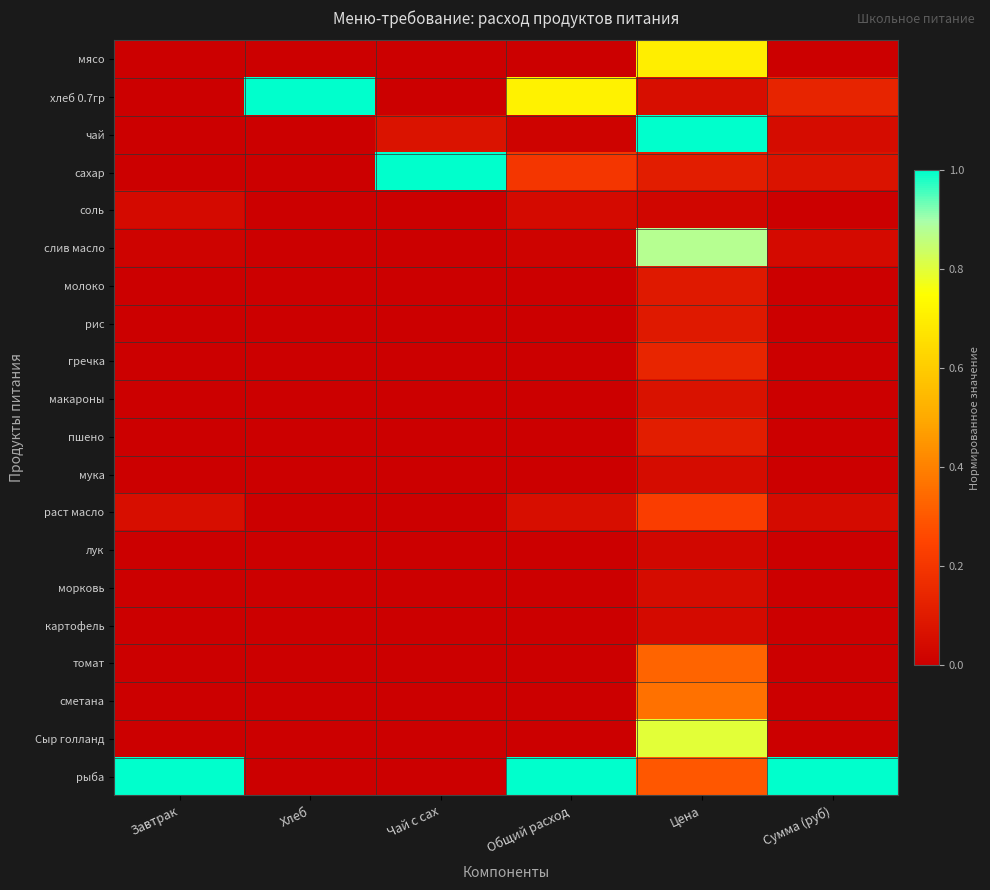

Which label corresponds to the largest value in the chart?

Хлеб